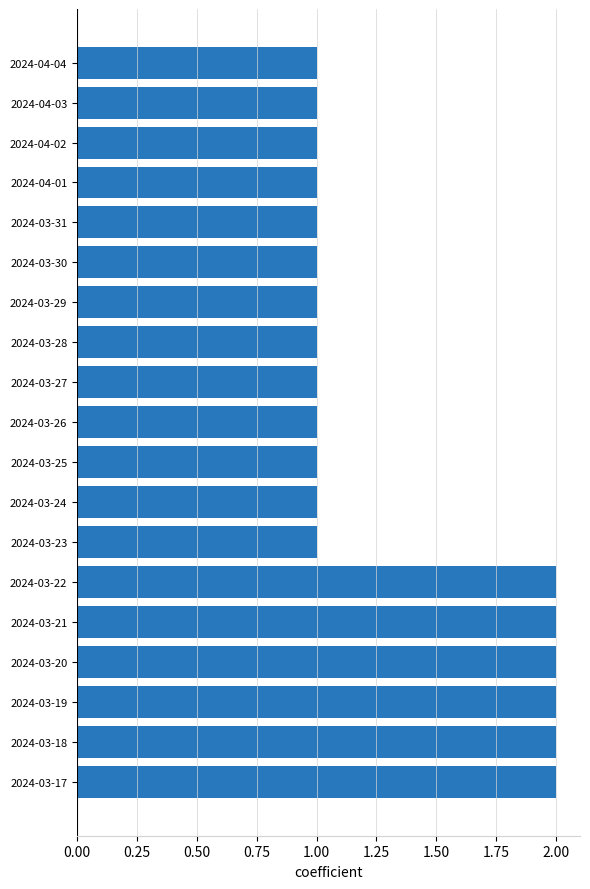

How many values are between 1 and 2?

19